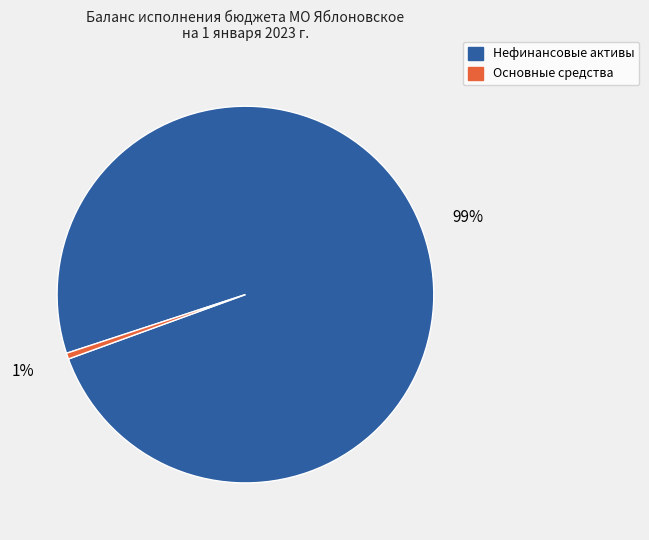

To the nearest percent, what is the average slice percentage?

50%